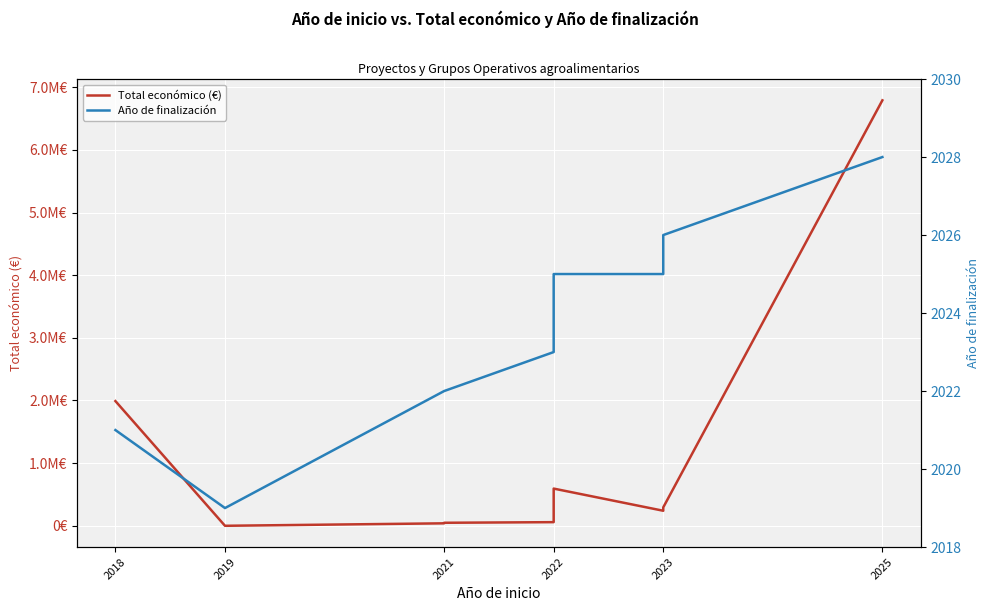

After their last crossing, which series has the higher values: Año de finalización or Total económico (€)?

Total económico (€)